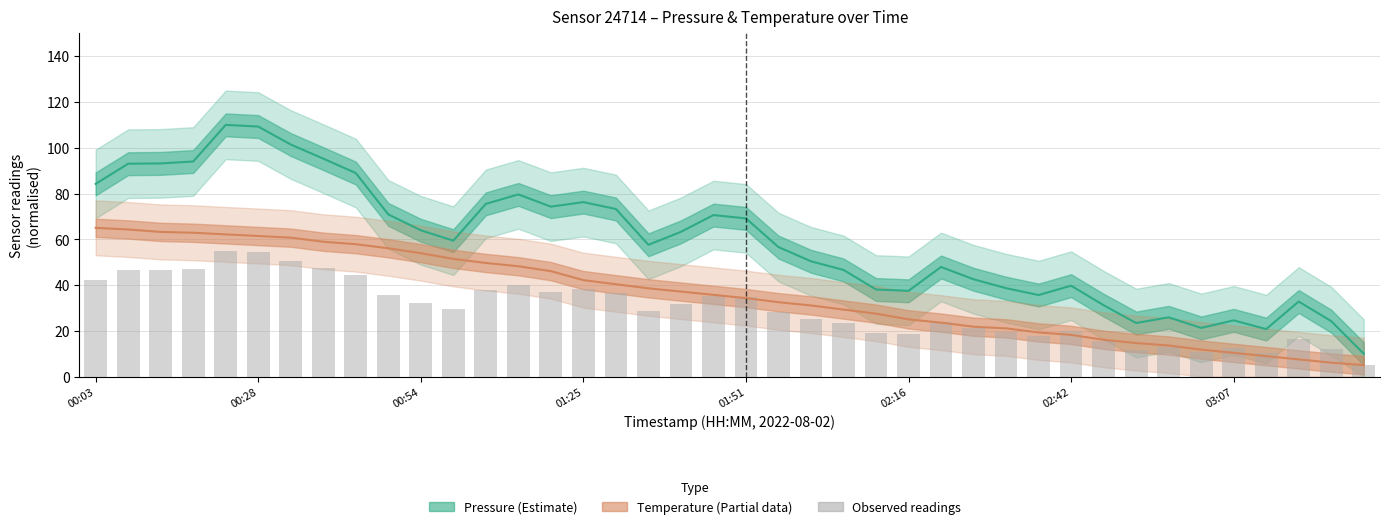

Which series has the widest spread of values?

Pressure (Estimate)